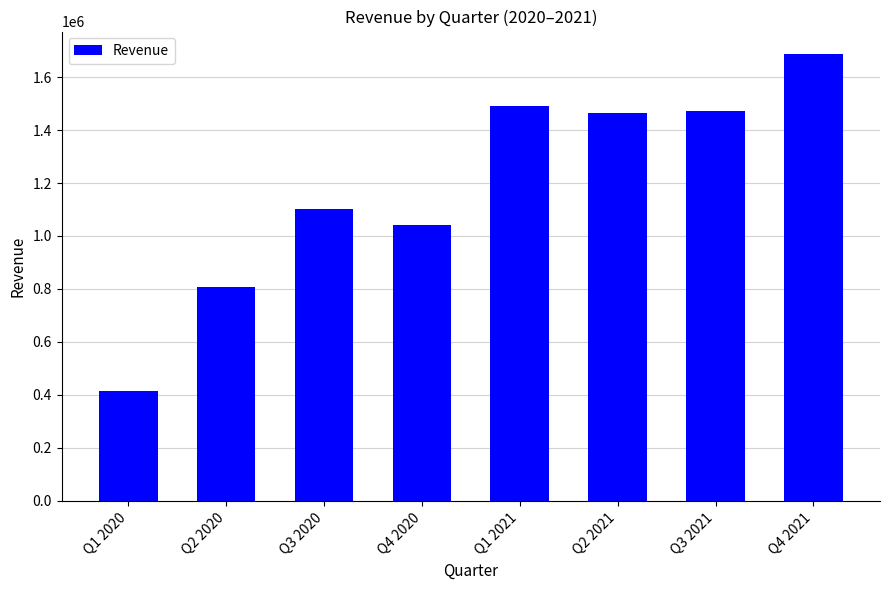

True or false: the data shows 1687236 at Q4 2021.

True